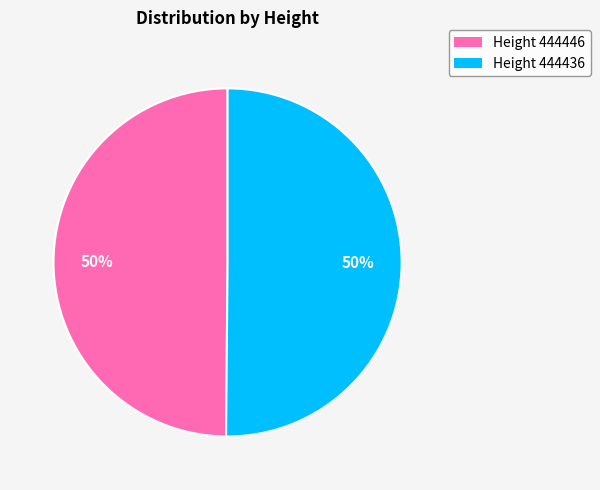

To the nearest percent, what is the average slice percentage?

50%